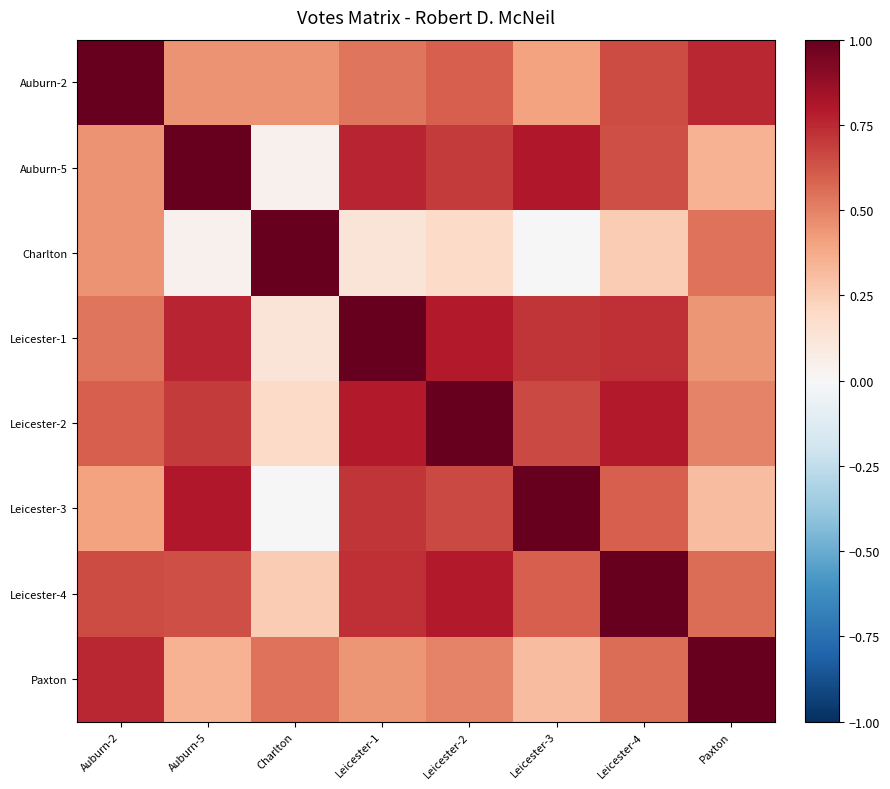

At which category does the chart reach its peak across all series?

Auburn-2